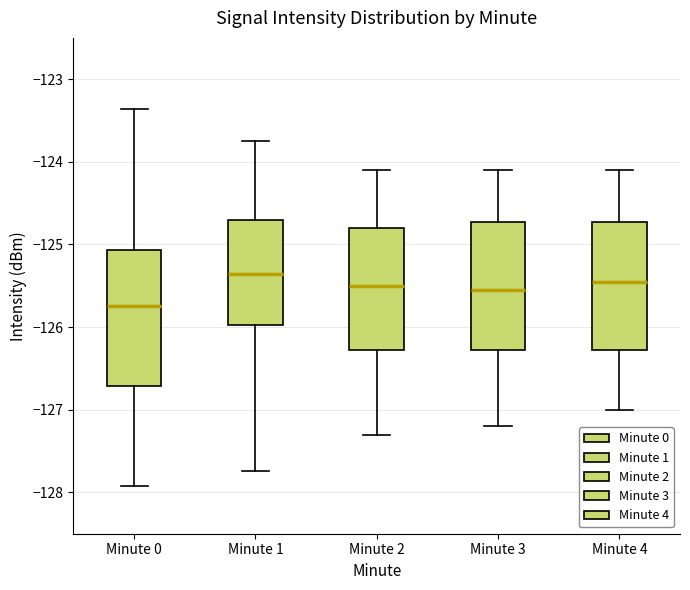

Reading left to right, transcribe this box plot: for each box, give where its median line is, the range the box spans, and where its two whiskers end, as read against the y-axis. The values are not printed on the chart, so give them approximately, as read against the axis.

Minute 0: median -125.7, box -126.7 to -125.1, whiskers -127.9 to -123.4
Minute 1: median -125.4, box -126.0 to -124.7, whiskers -127.7 to -123.7
Minute 2: median -125.5, box -126.3 to -124.8, whiskers -127.3 to -124.1
Minute 3: median -125.5, box -126.3 to -124.7, whiskers -127.2 to -124.1
Minute 4: median -125.4, box -126.3 to -124.7, whiskers -127.0 to -124.1